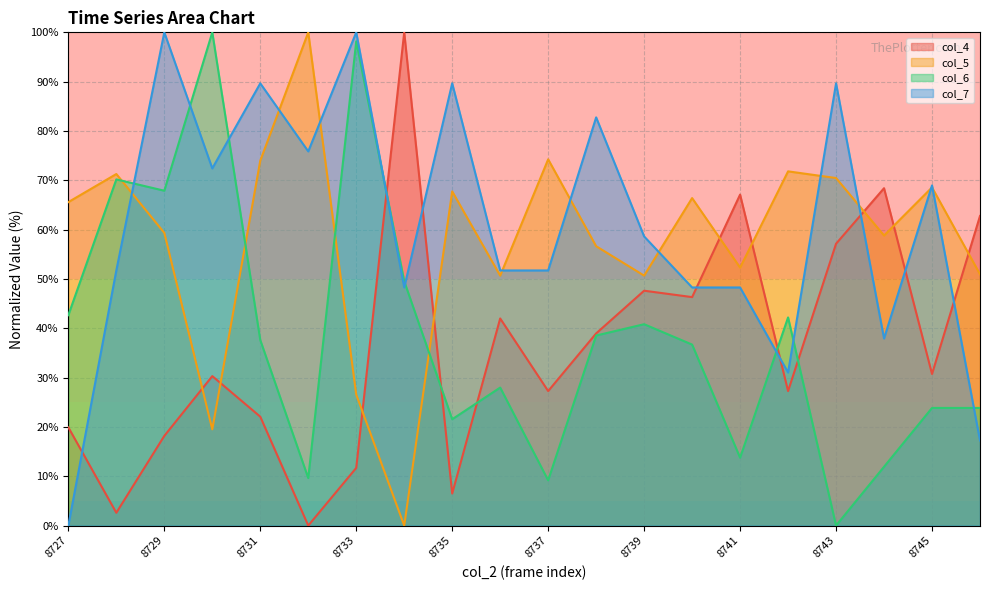

In col_7, how many points are lower than both neighbors (excluding endpoints)?

5